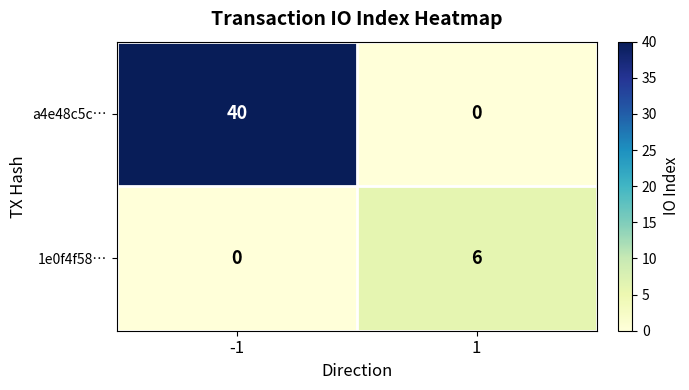

What is the average value of the a4e48c5c… series?

20